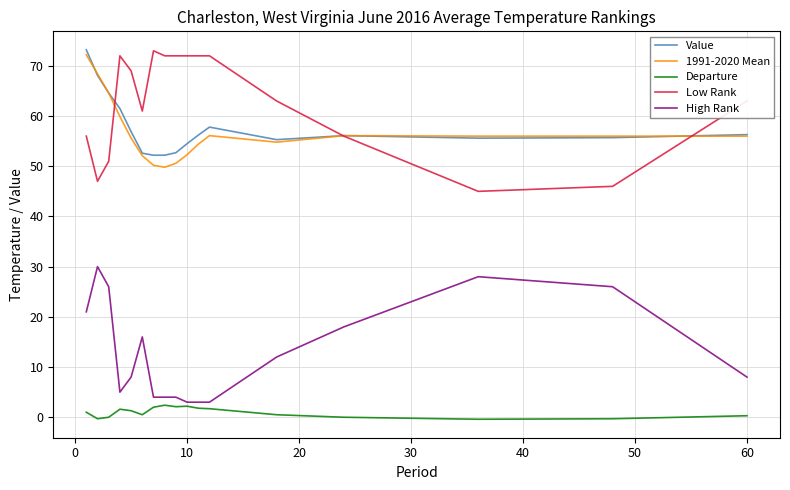

True or false: Departure and Low Rank intersect in this chart.

False